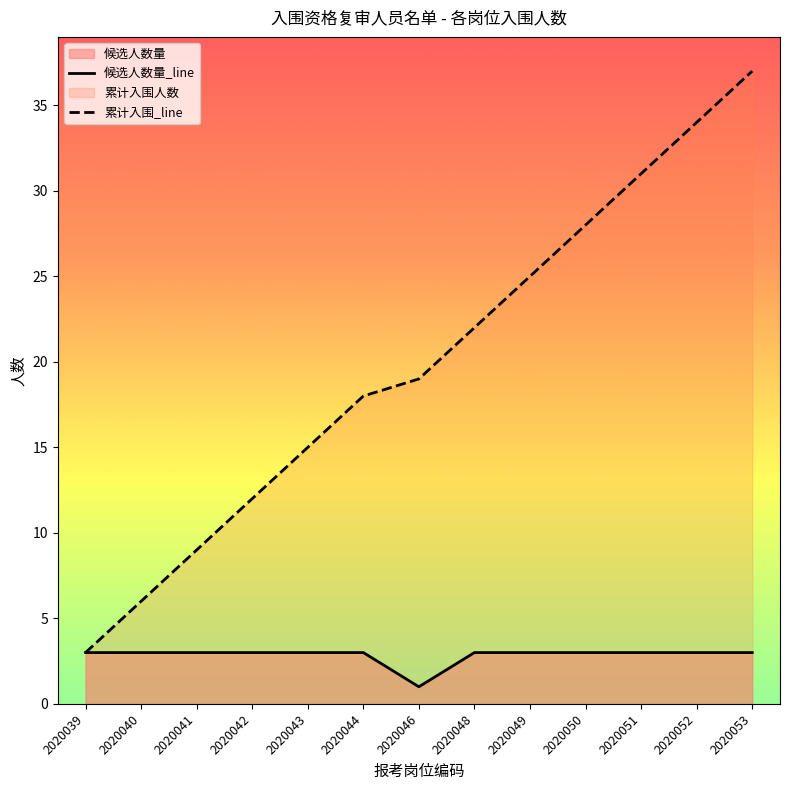

What is the smallest value displayed?

1